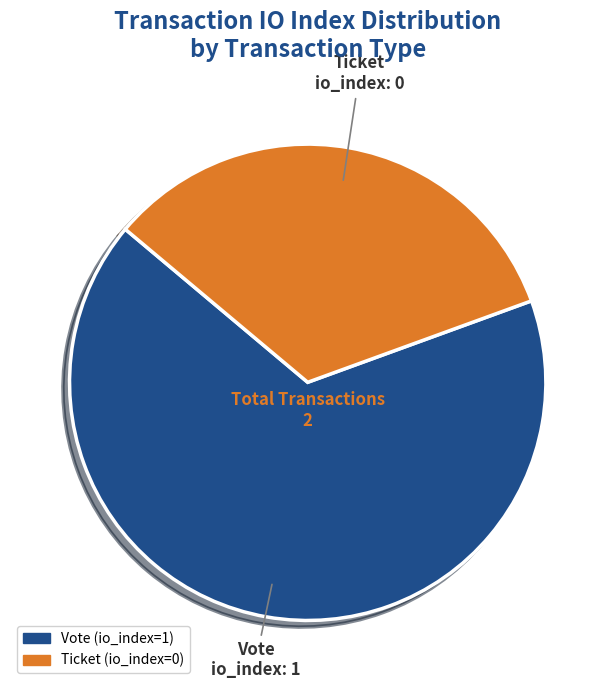

Combined, do Ticket and Vote account for over 50%?

Yes